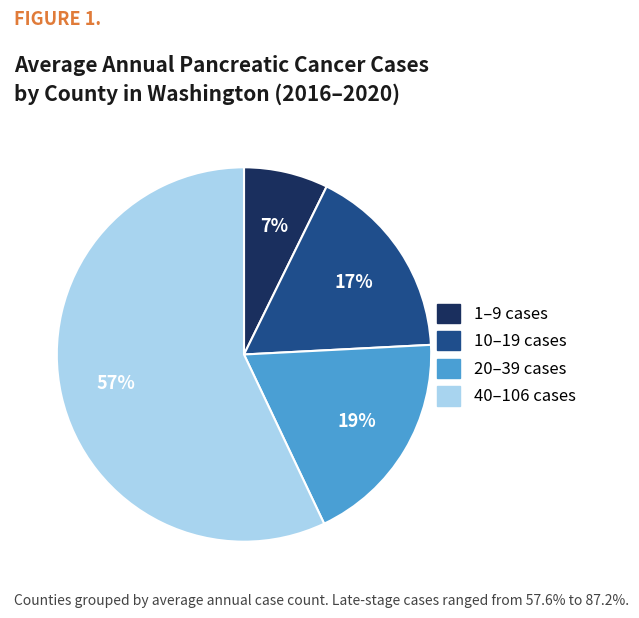

Does any single category account for the majority?

Yes